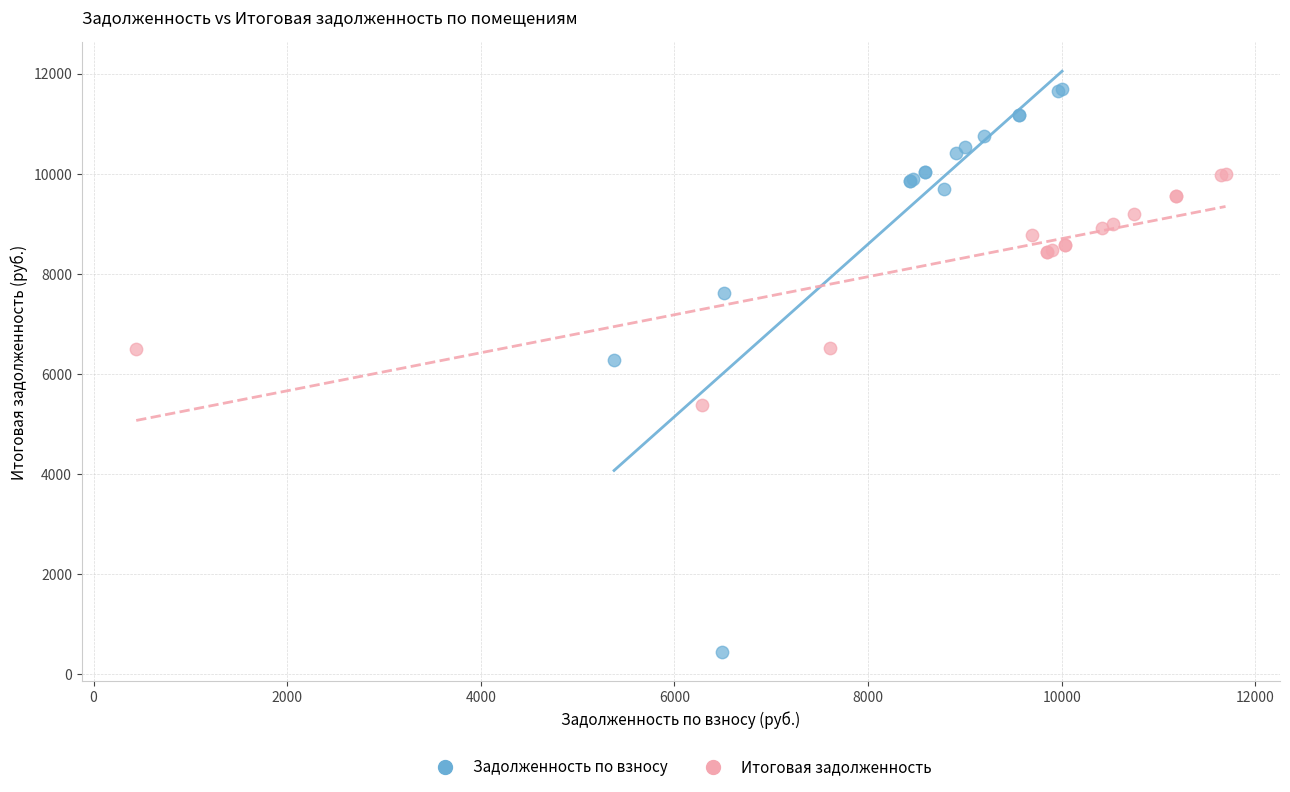

Which series has the largest Y range (max minus min)?

Задолженность по взносу